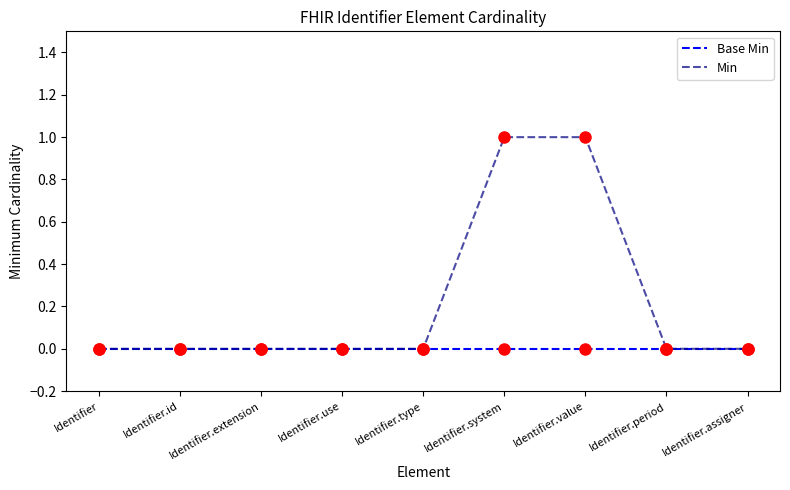

Which series has the widest spread of values?

Min